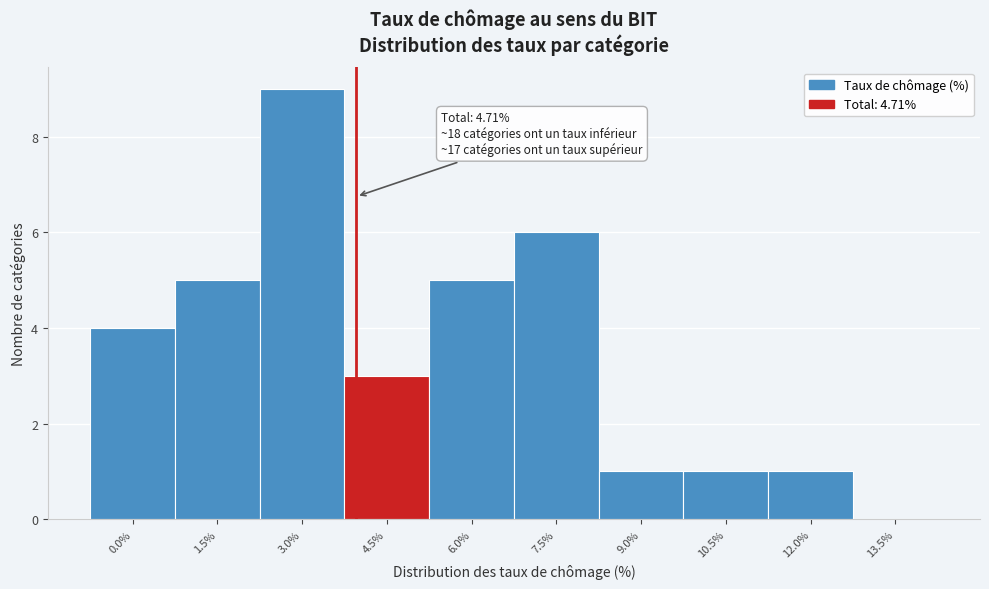

Reading left to right, transcribe all the data shown in this chart.

0.0%=4	1.5%=5	3.0%=9	4.5%=3	6.0%=5	7.5%=6	9.0%=1	10.5%=1	12.0%=1	13.5%=0